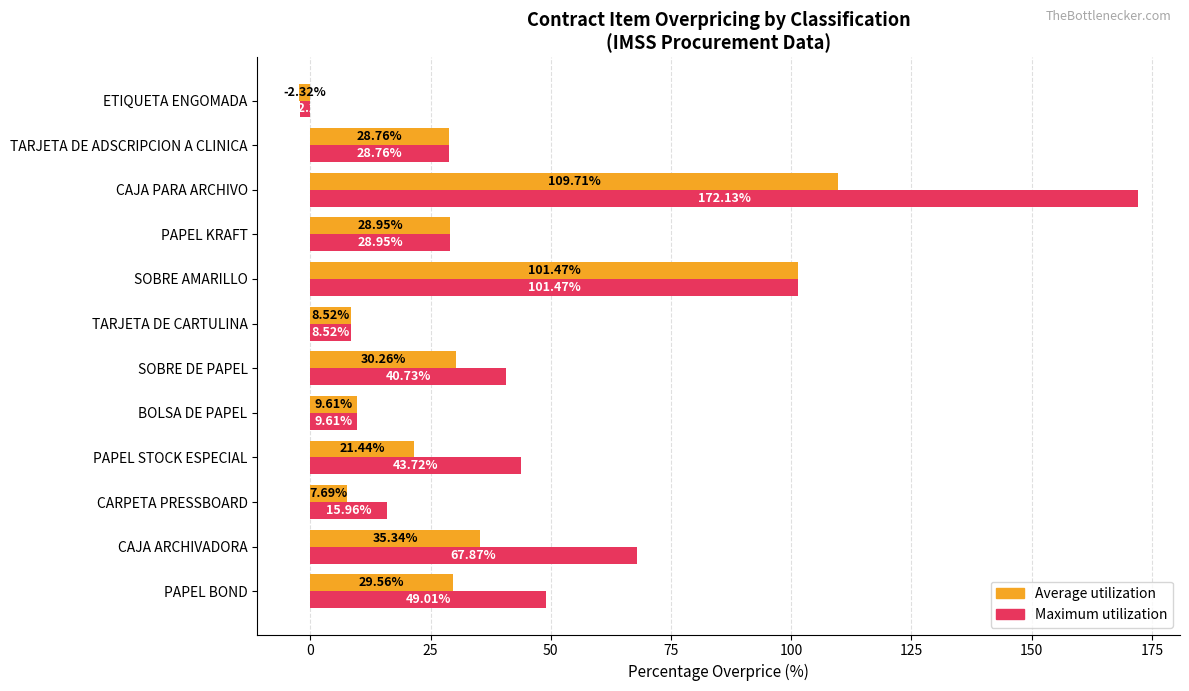

Which series has the largest total across all categories?

Maximum utilization